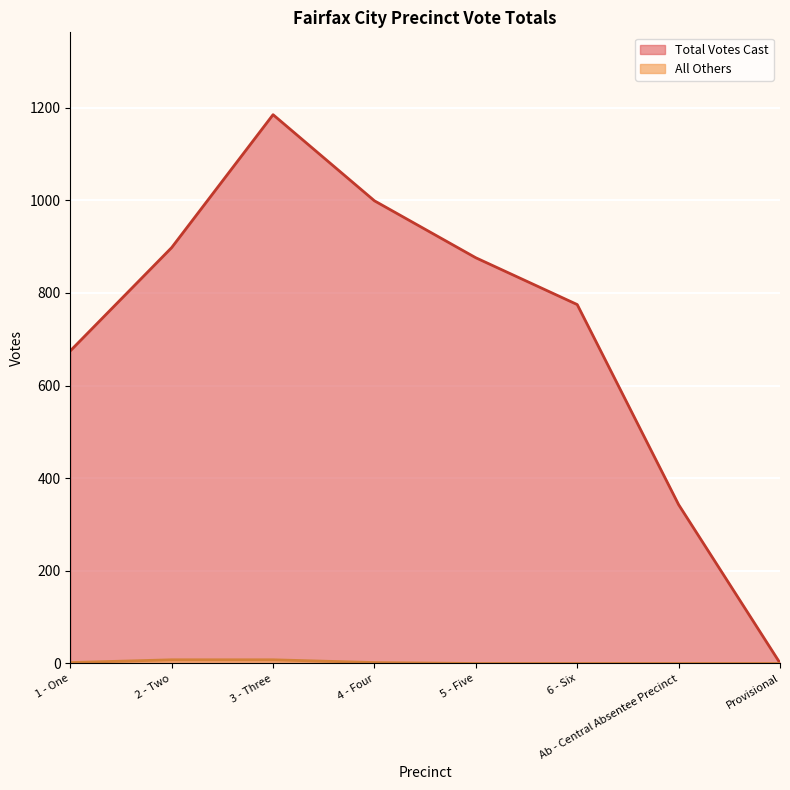

Rank the series by their average value, from lowest to highest.

All Others, Total Votes Cast